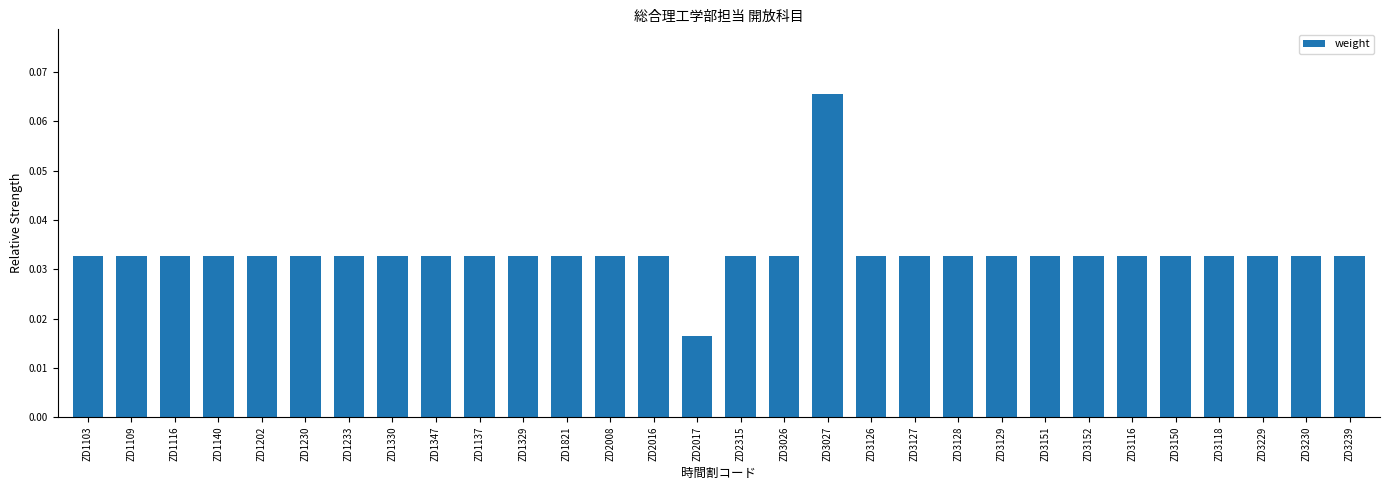

Are the bars grouped side by side (vs. stacked)?

No